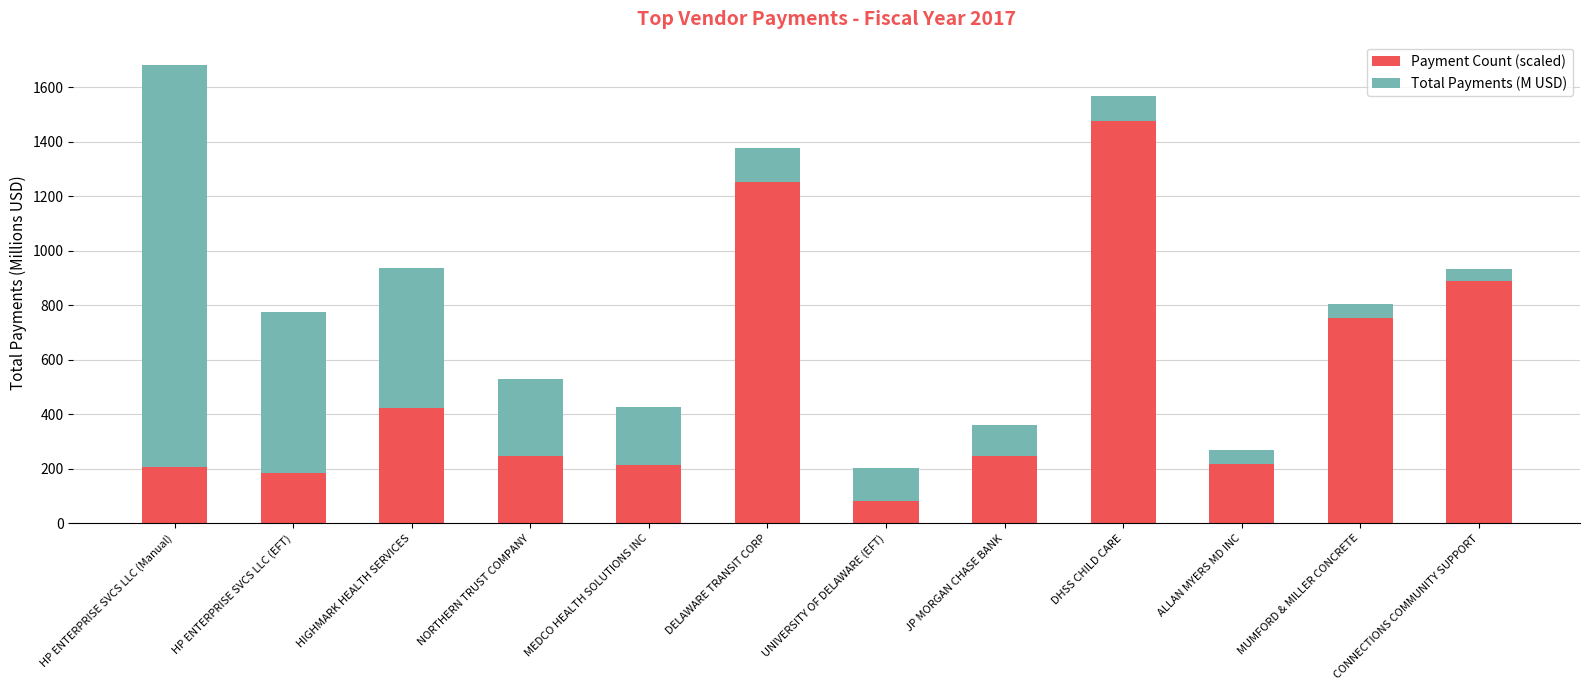

What is the total value across all series at HP ENTERPRISE SVCS LLC (Manual)?

1682.6